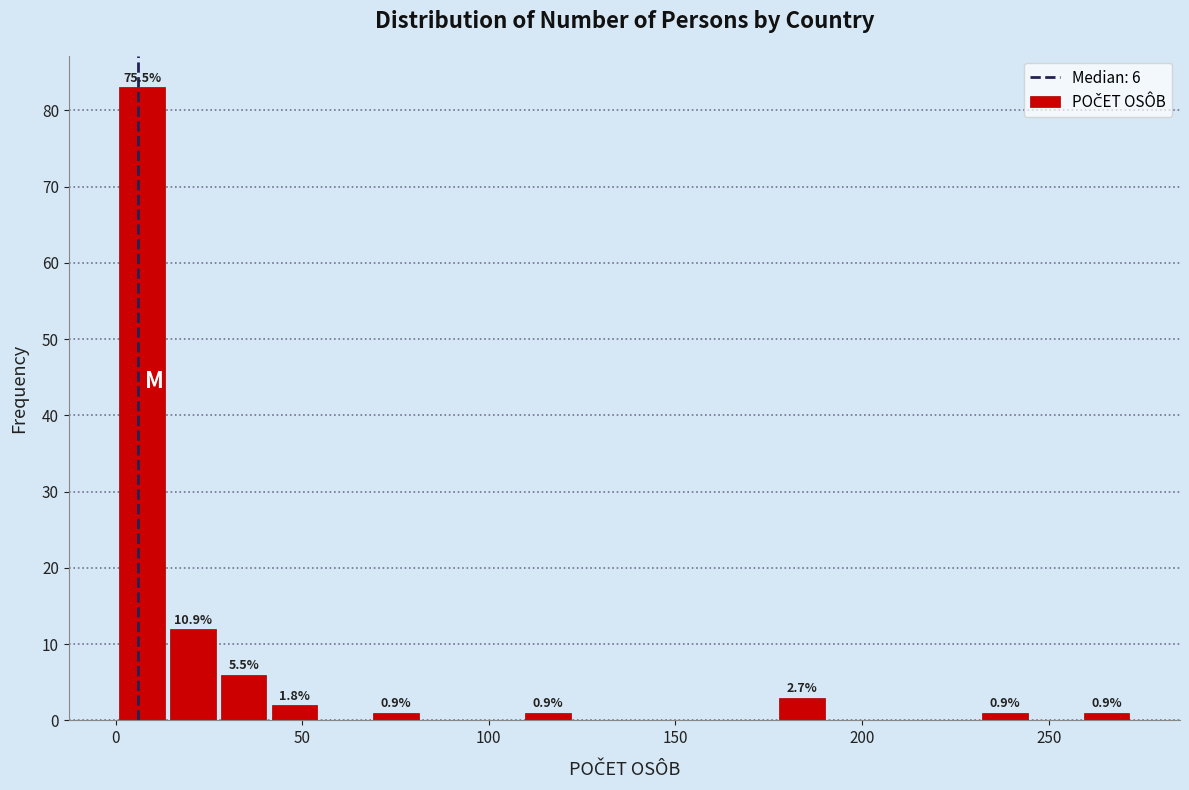

Read against the x-axis, roughly where is the centre of the tallest bar?

5